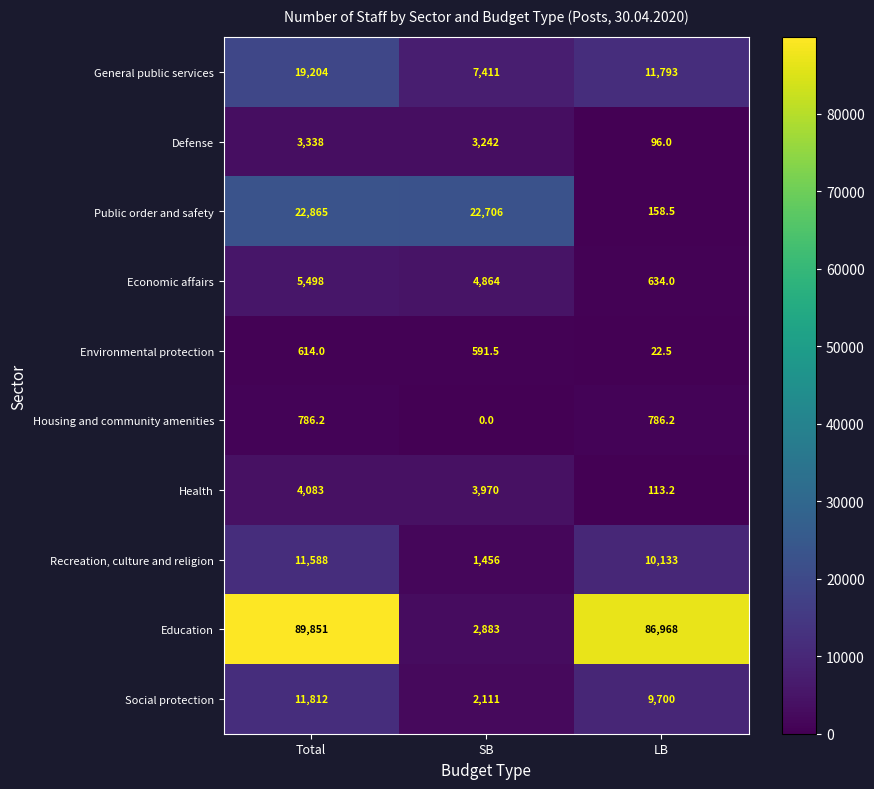

At which category does the chart reach its minimum across all series?

SB